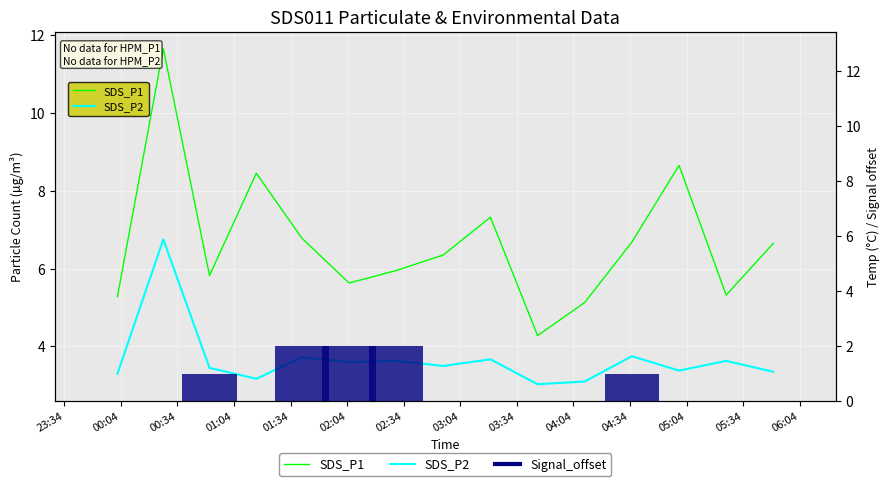

Which series has the largest total across all categories?

SDS_P1